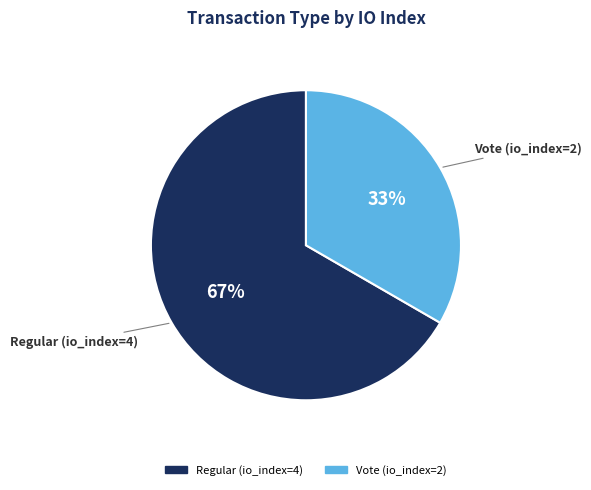

Is Vote (io_index=2) the majority of the pie?

No